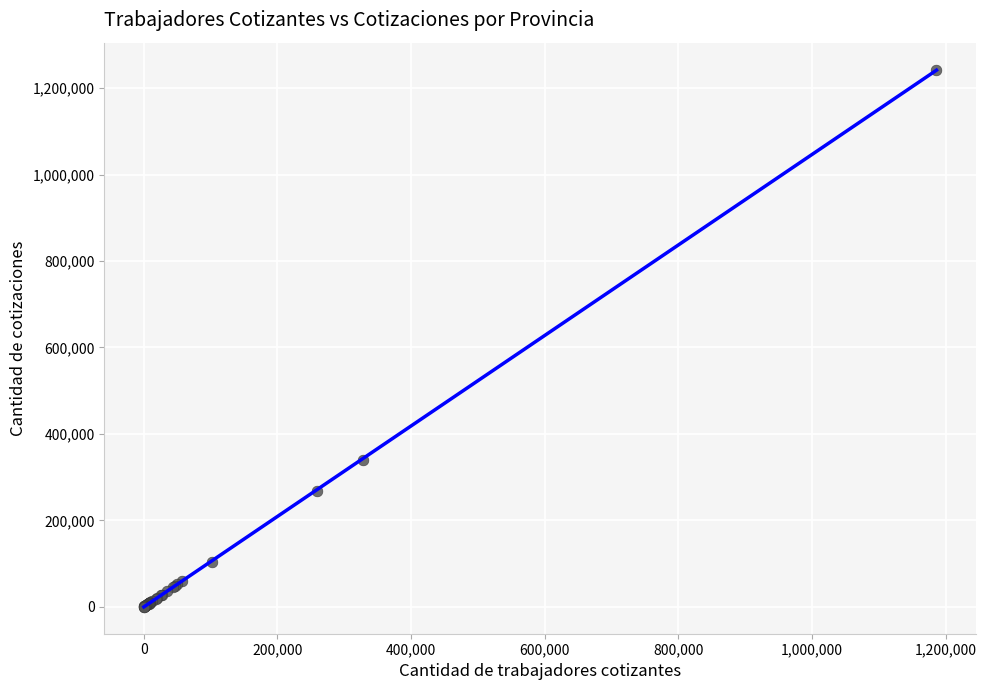

What Y value in the scatter plot is closest to 621718?

339938